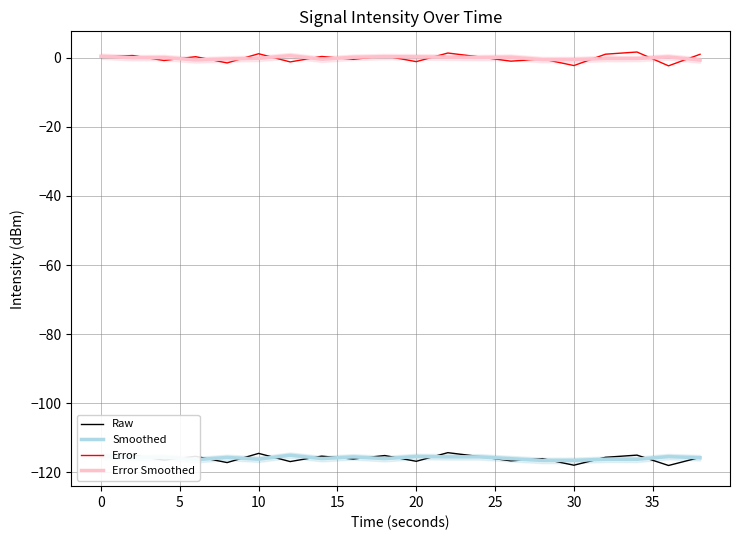

What is the sum of the Smoothed values at 10 and 20?

-231.5